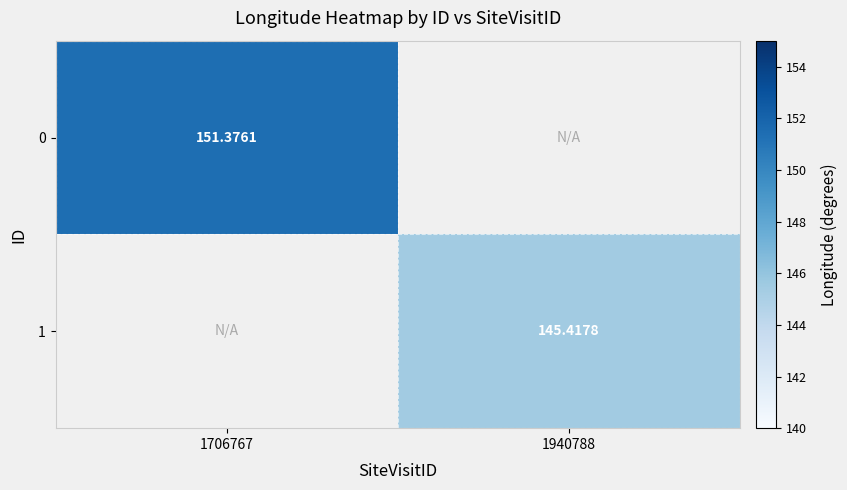

What is the maximum value for 1?

145.4